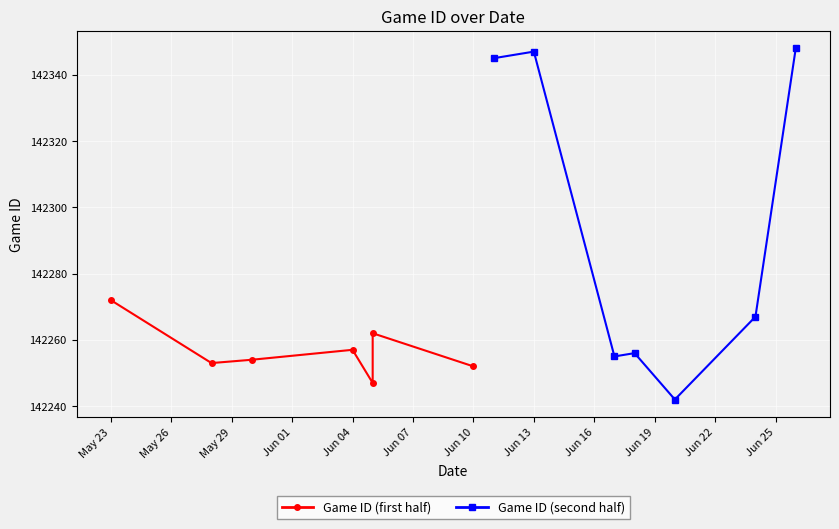

What is the value of the Game ID (second half) point at the 2nd from the left?

142347